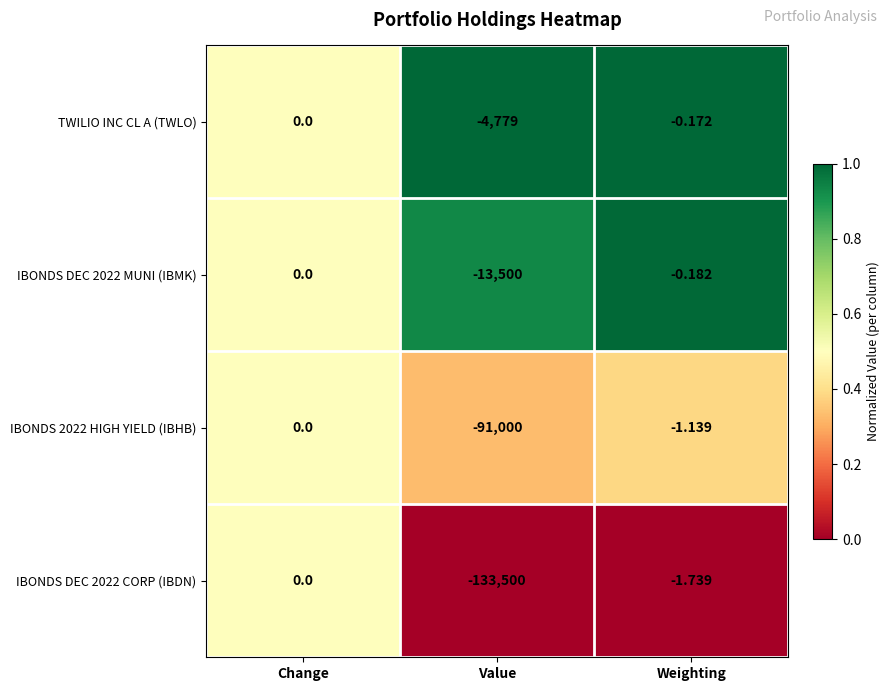

Count the number of data series in this chart.

4